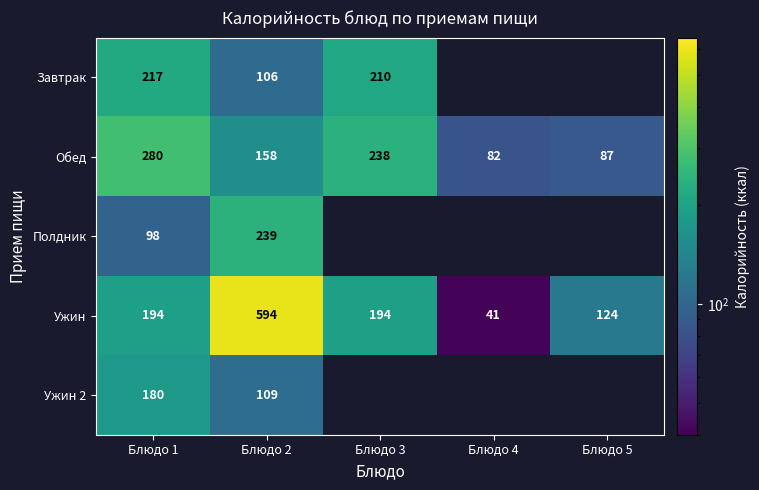

Is it true that Ужин equals 594.0 at Блюдо 2?

True